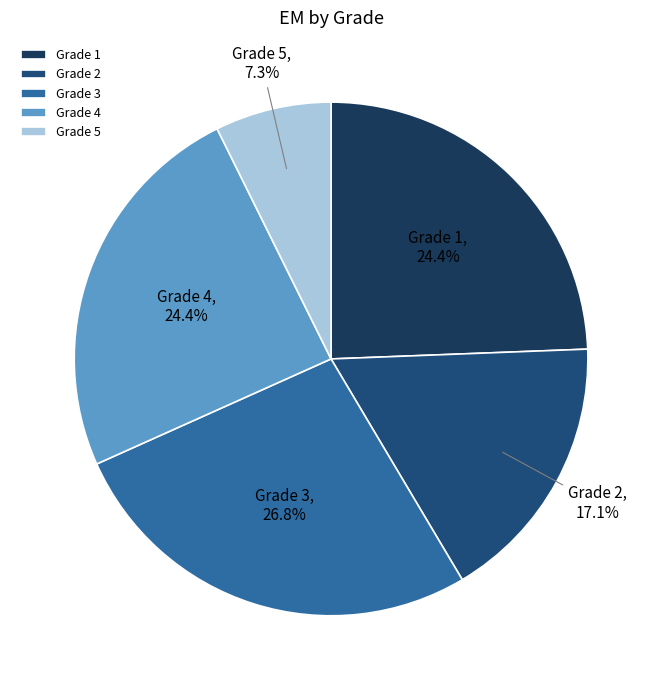

Between Grade 5 and Grade 3, which is larger?

Grade 3